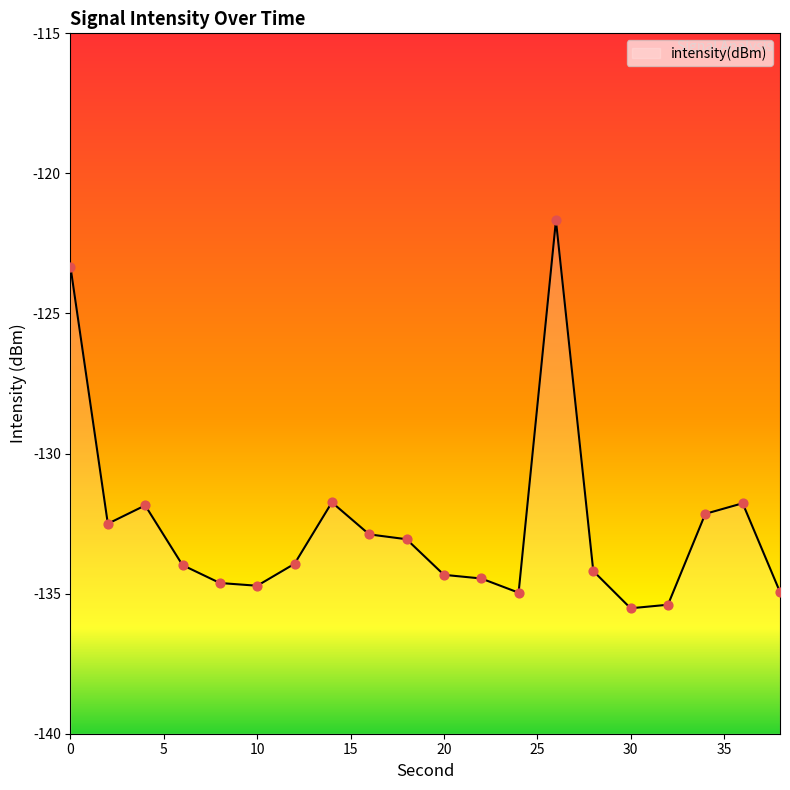

What is the change in value from 12 to 36?

+2.2